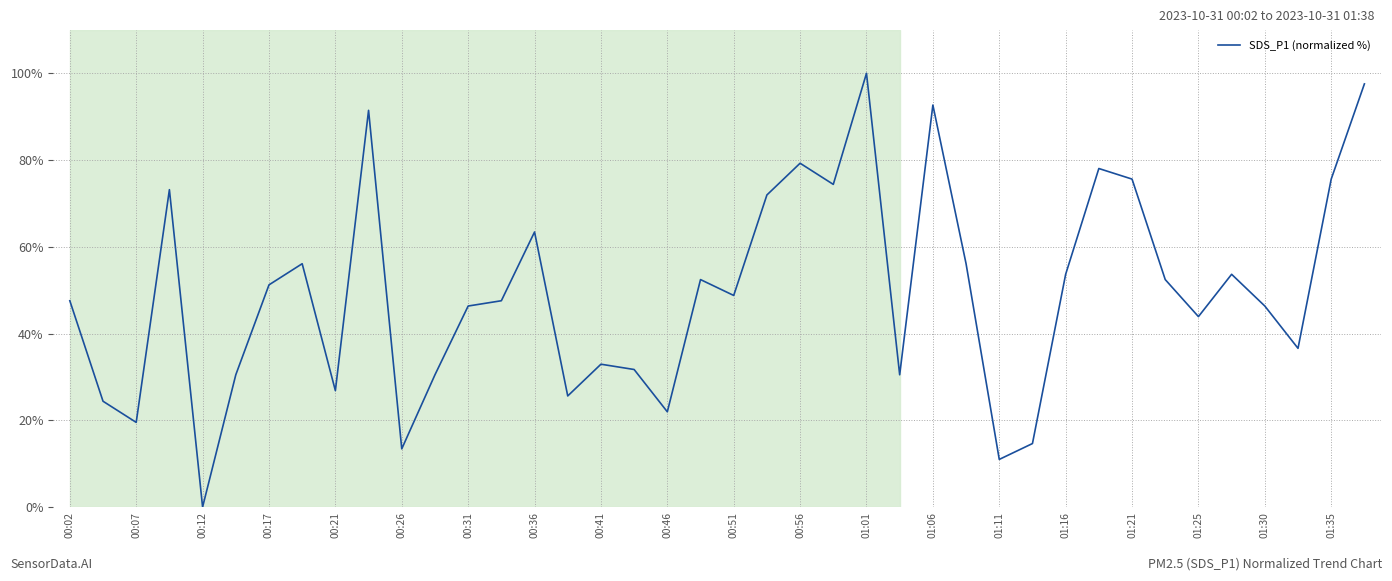

What is the difference between the maximum and minimum values?

100.0